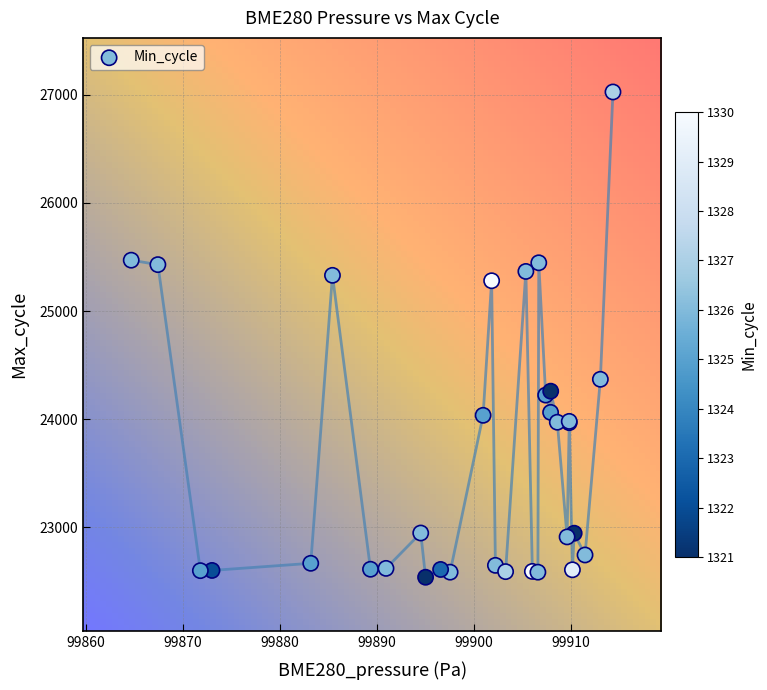

What Y value in the scatter plot is closest to 24783?

24370